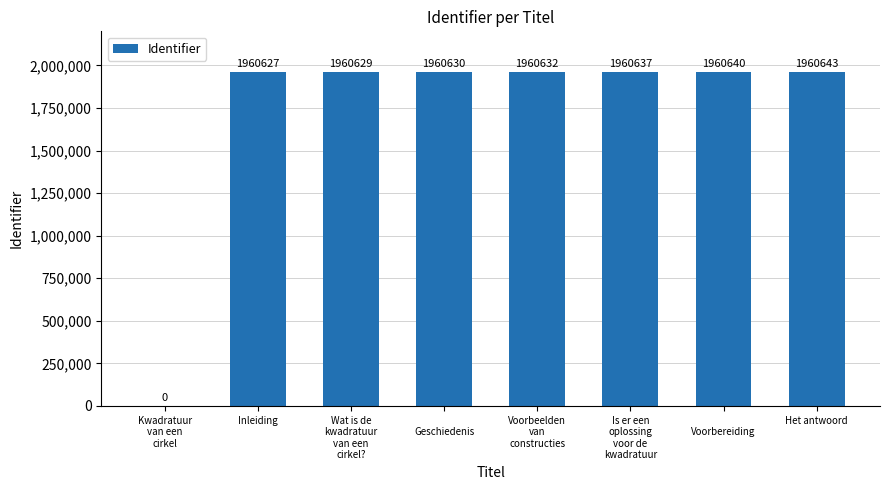

How many data points does each series have?

8